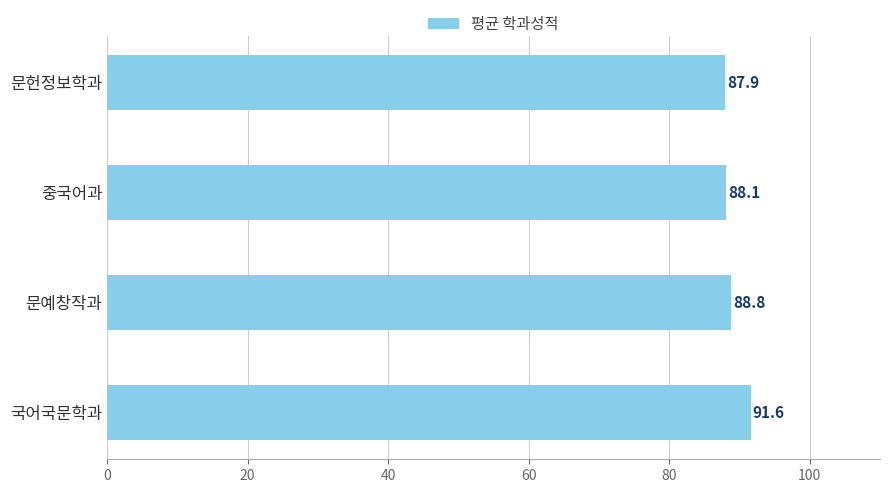

Does the chart contain any negative values?

No